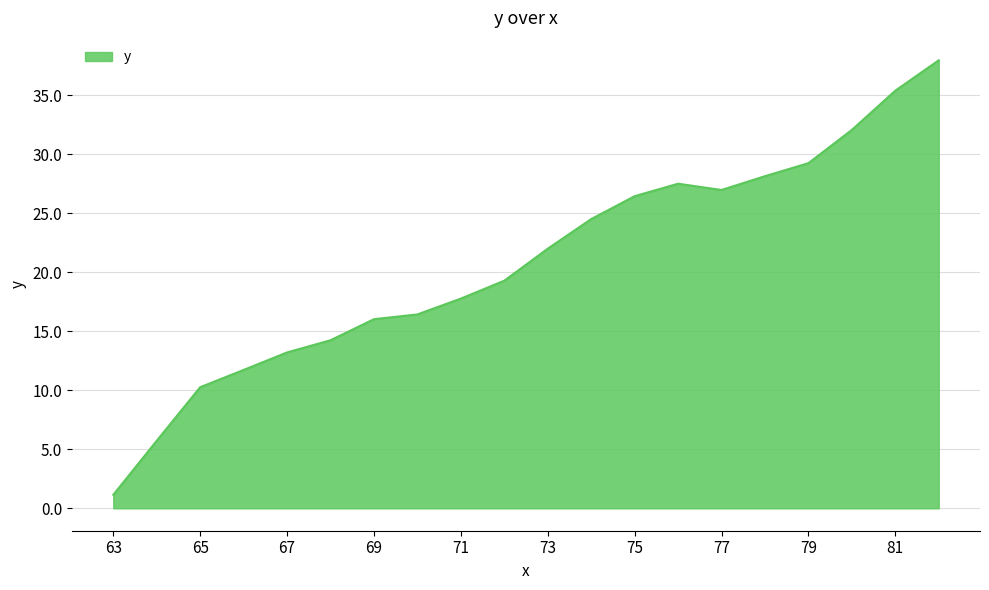

What is the greatest value displayed?

37.9